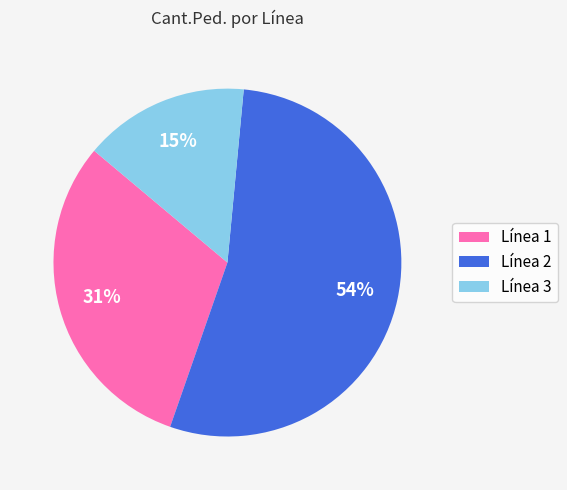

Which category has the biggest portion of the pie?

Línea 2